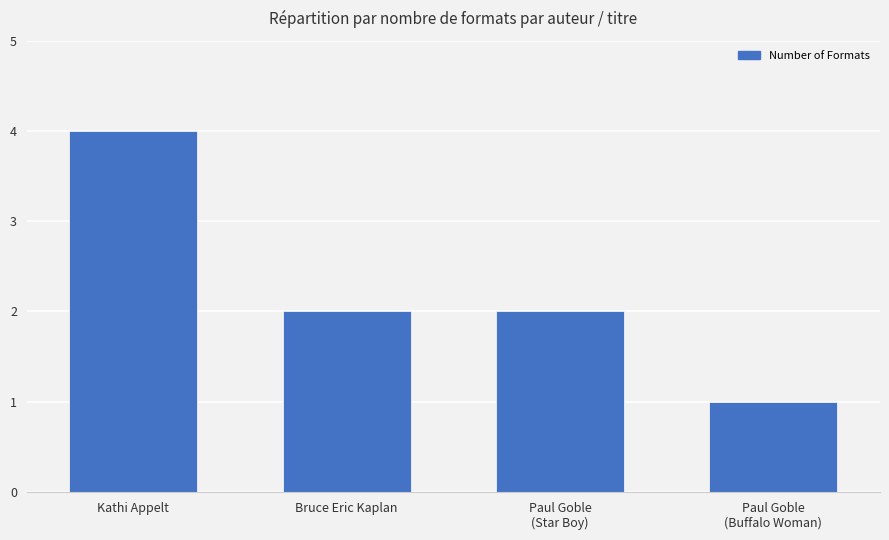

What is the greatest value displayed?

4